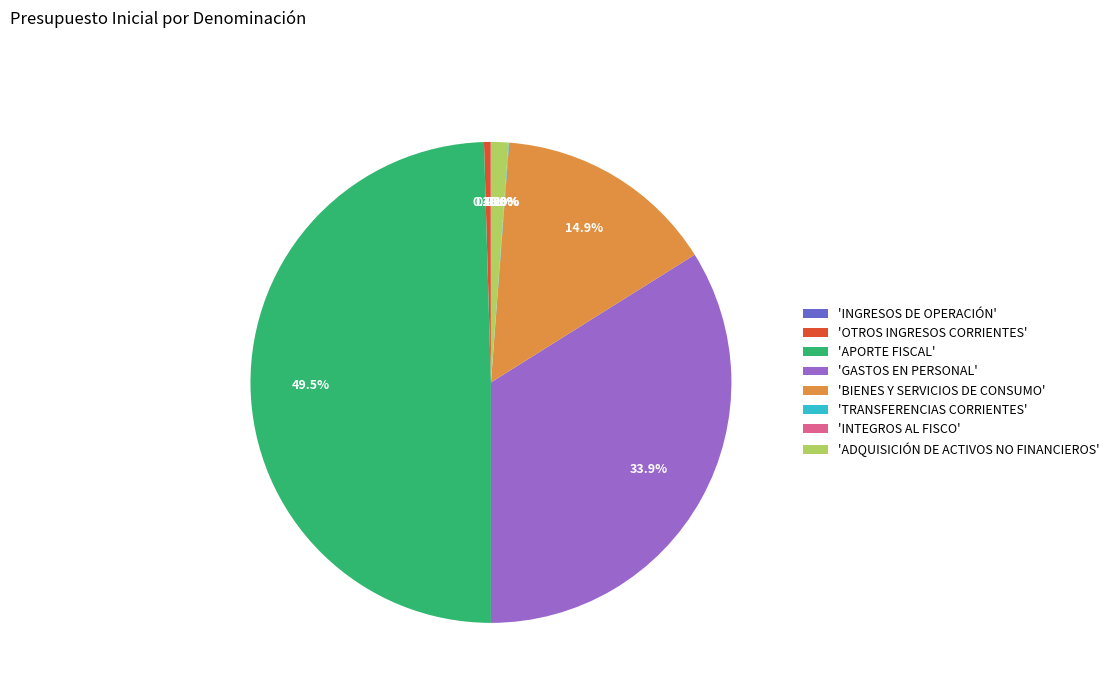

What is the largest slice in the pie chart?

'APORTE FISCAL'